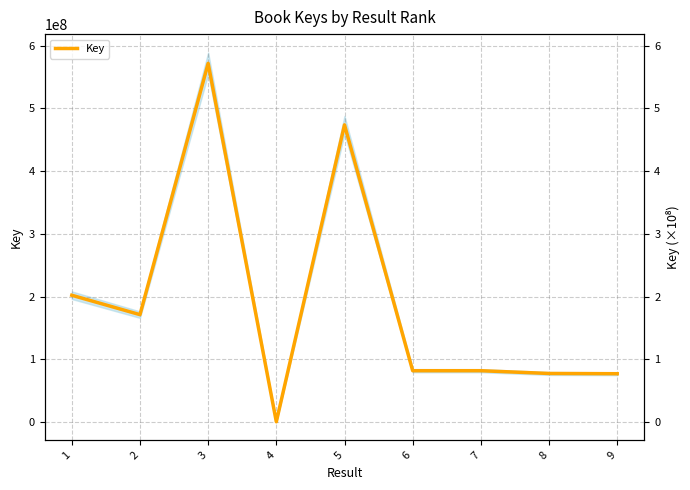

Rank the categories by value from lowest to highest.

4, 9, 8, 7, 6, 2, 1, 5, 3